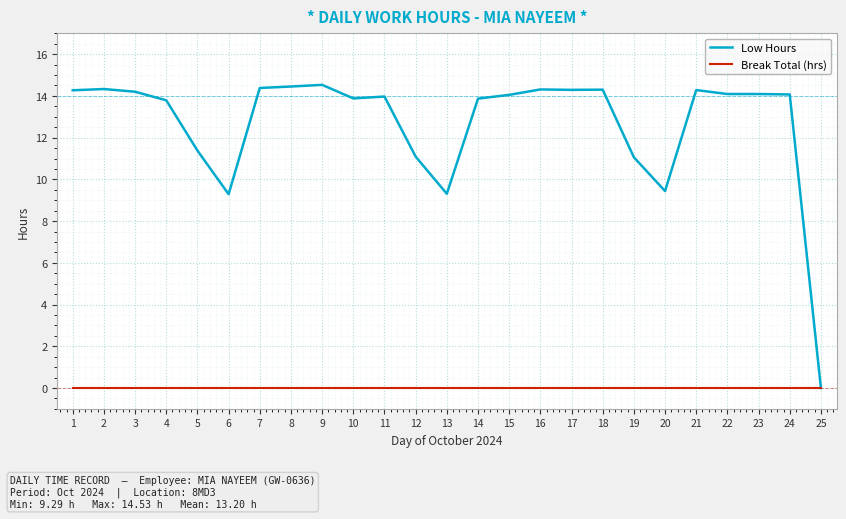

Which series has the largest total across all categories?

Low Hours